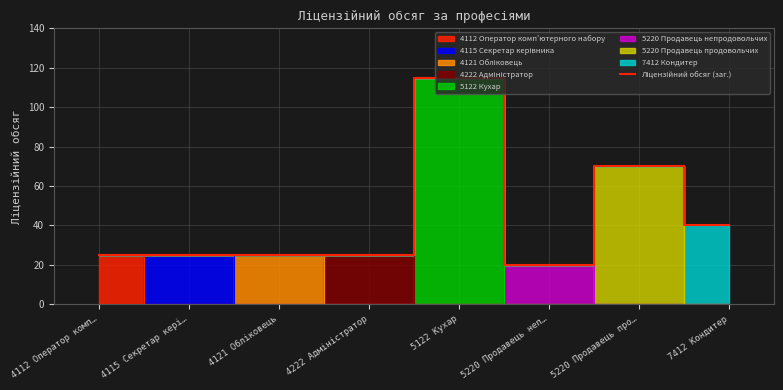

Reading right to left, what are all the values shown in this chart?

7412 Кондитер=40	5220 Продавець про…=70	5220 Продавець неп…=20	5122 Кухар=115	4222 Адміністратор=25	4121 Обліковець=25	4115 Секретар кері…=25	4112 Оператор комп…=25